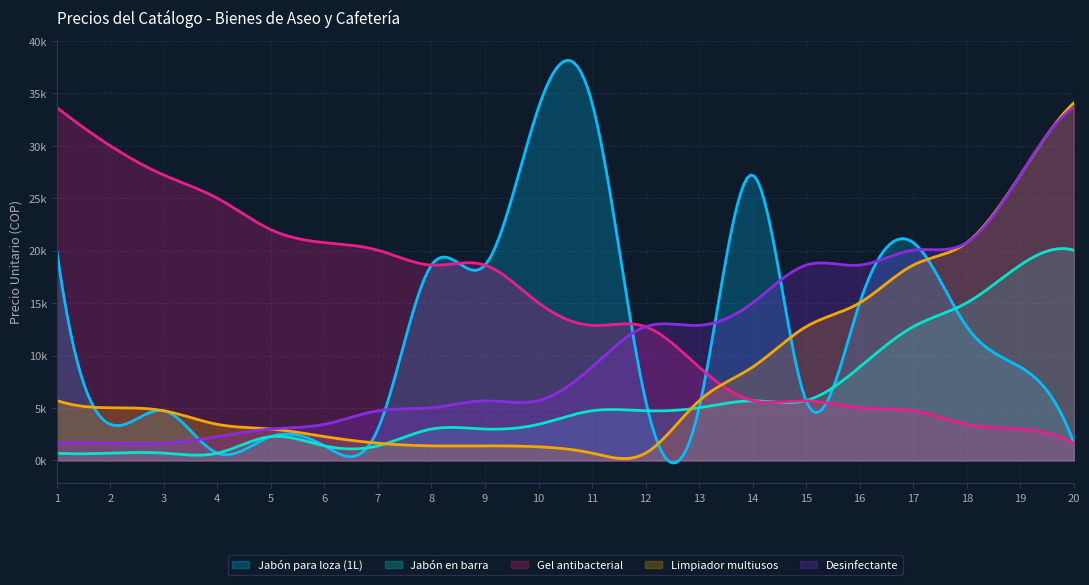

What is the value of the Desinfectante point at the 6th from the left?

3440.6